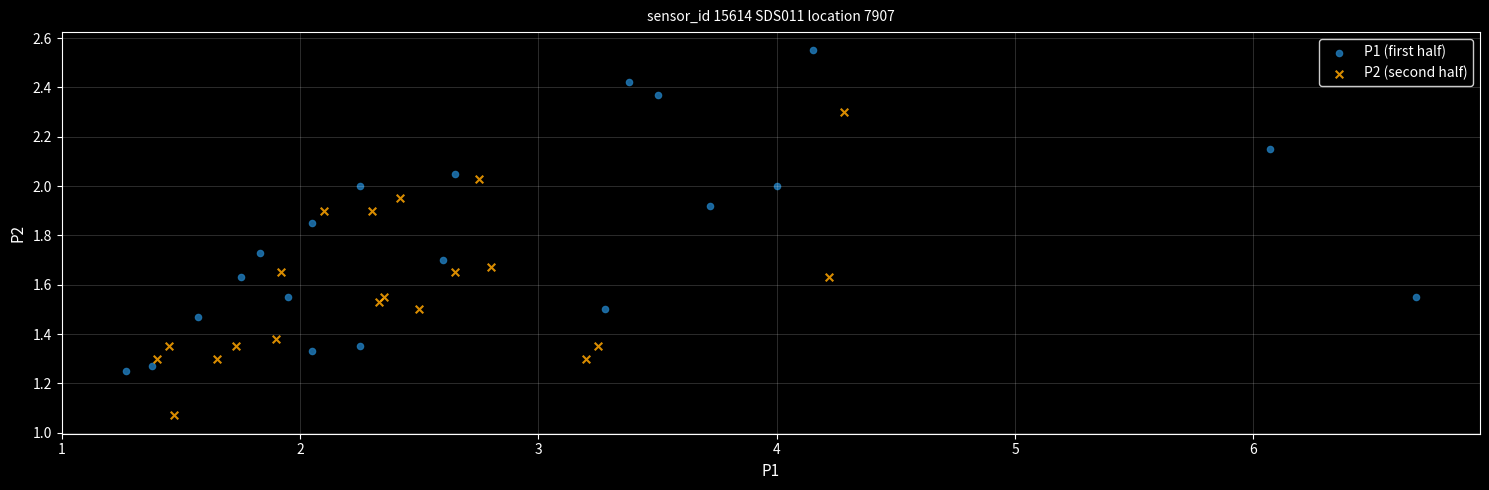

Which series contains the highest Y value?

P1 (first half)